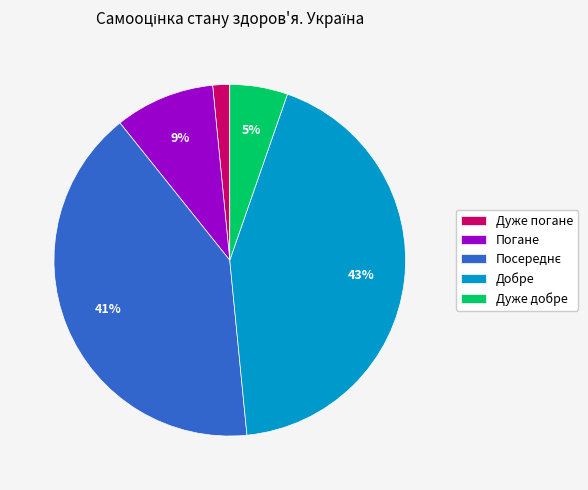

Which category has the smallest portion of the pie?

Дуже погане